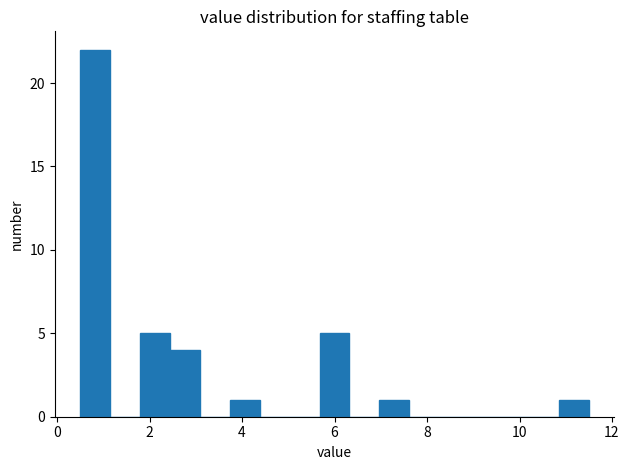

Read against the x-axis, roughly where is the centre of the tallest bar?

0.8